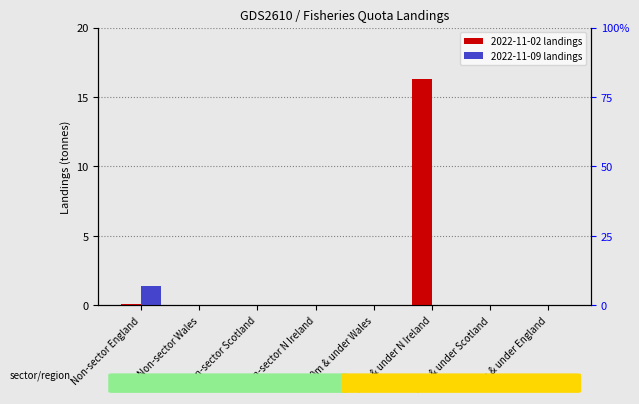

At which label is Week 2022-11-02 landings closest to 8?

Non-sector England